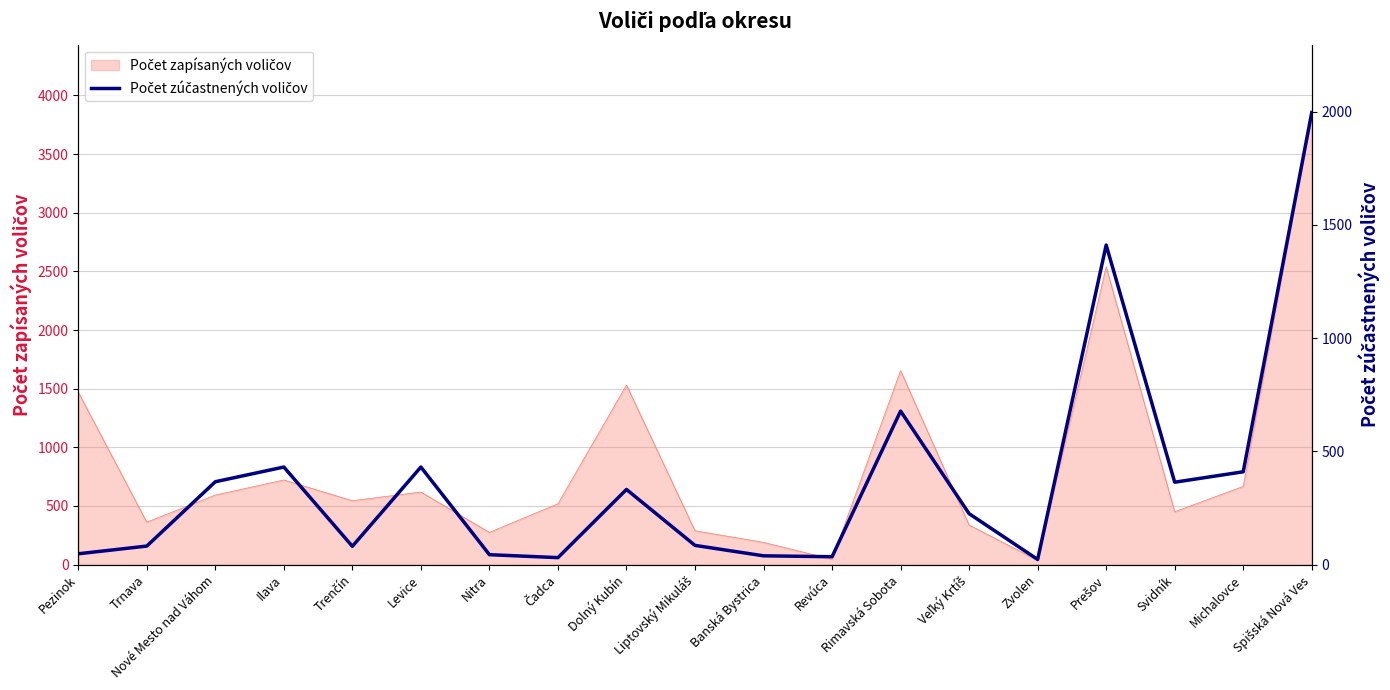

What is the sum of all values?

7112